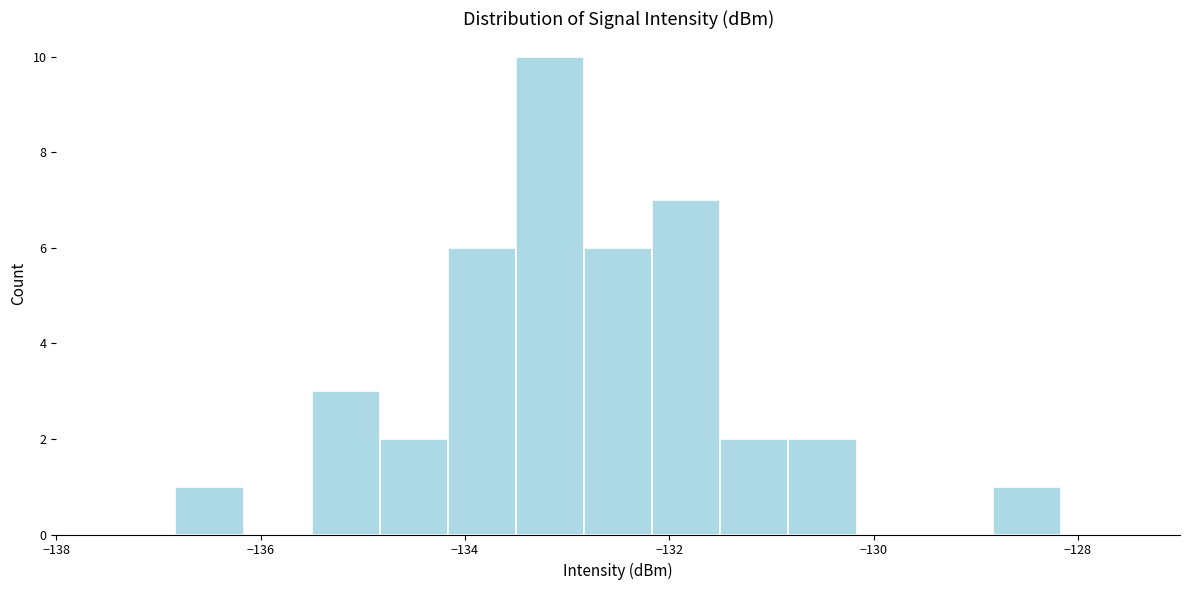

Read against the x-axis, roughly where is the centre of the tallest bar?

-133.2